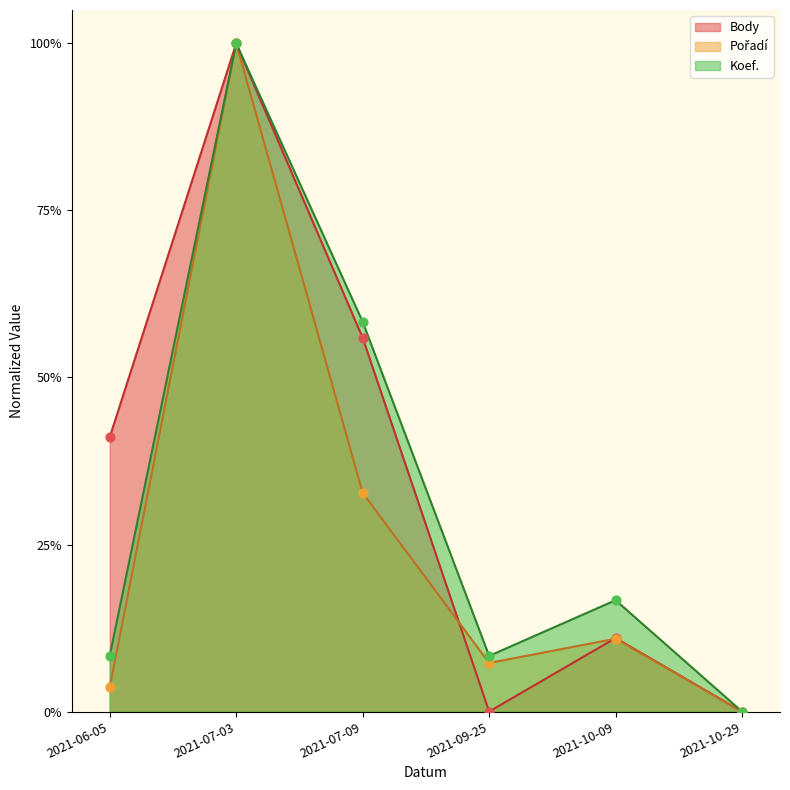

At how many categories does at least one series exceed 0?

5